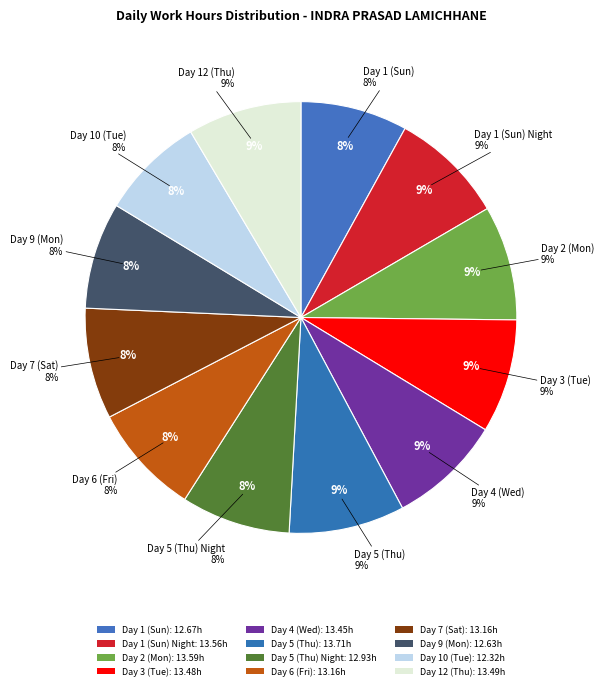

To the nearest percent, what is the combined percentage of Day 2 (Mon) and Day 1 (Sun) Night?

17%